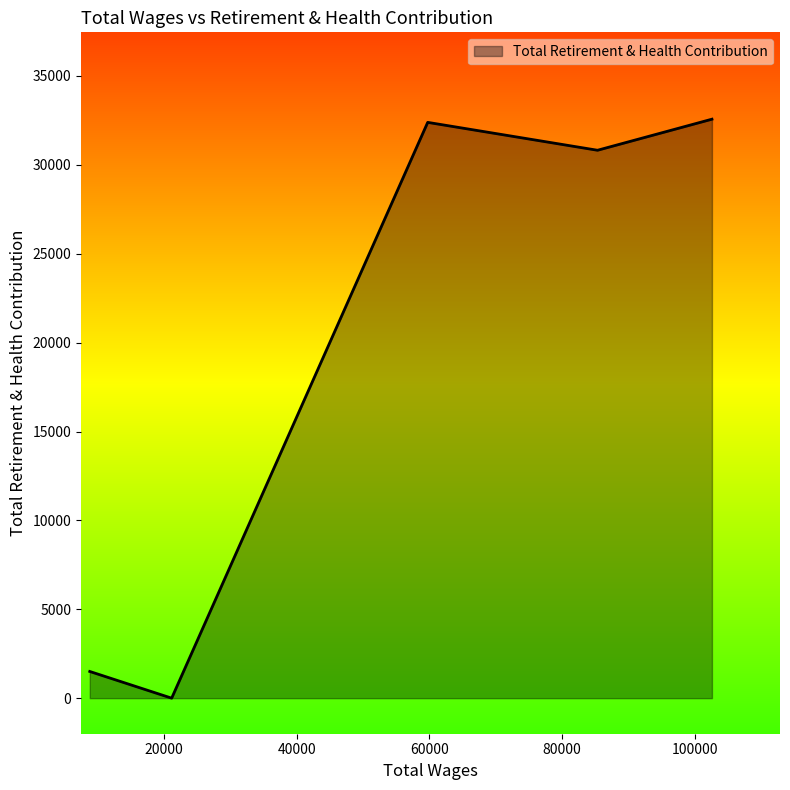

What is the greatest value displayed?

32568